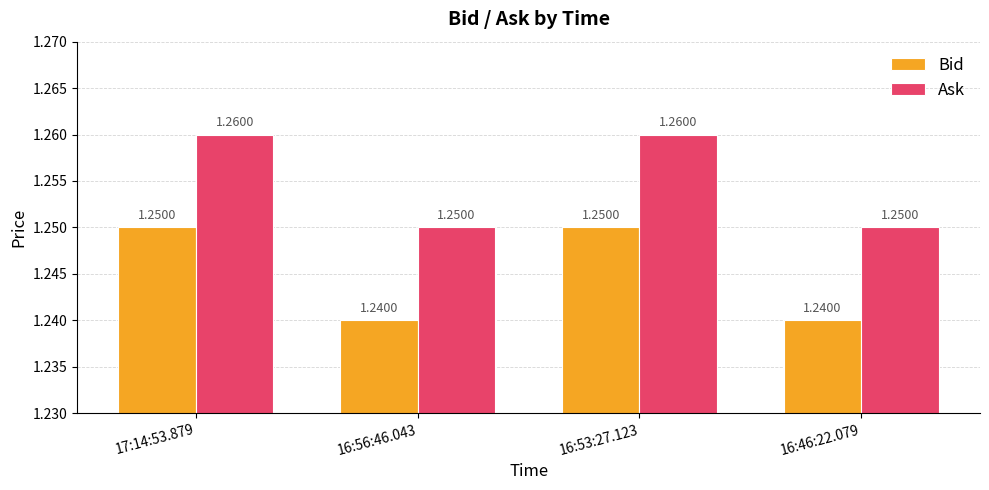

What is the label of the 3rd bar from the right?

16:56:46.043